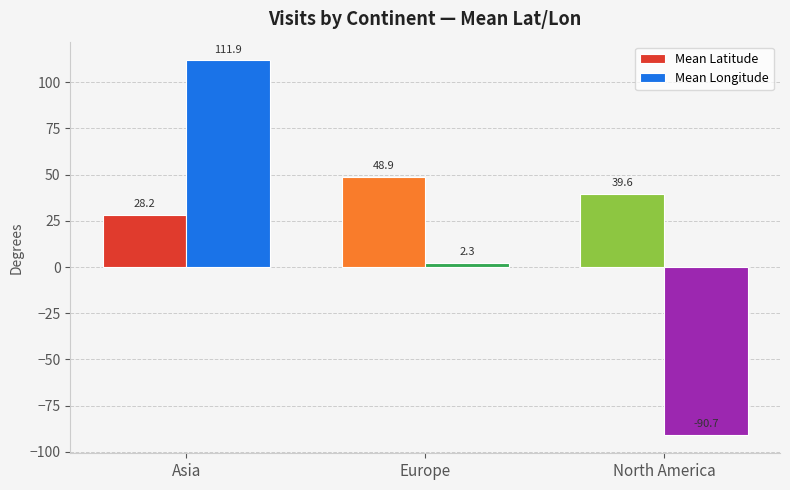

Between Asia and Europe, which series saw the biggest shift?

Mean Longitude